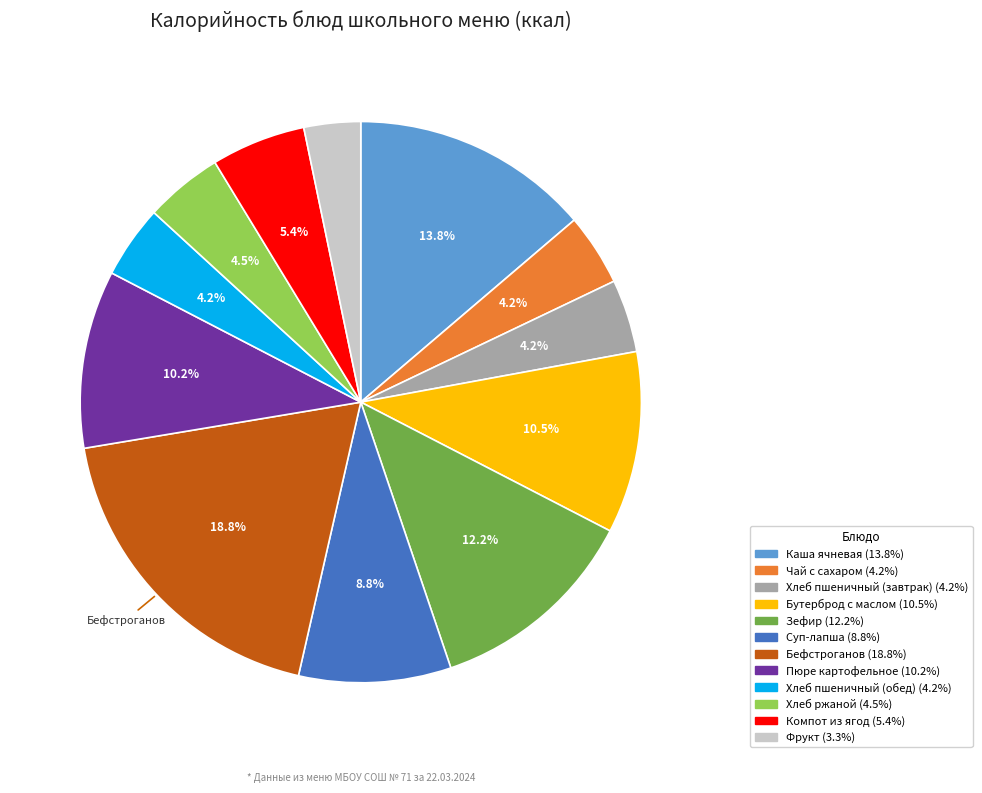

Is there any slice that represents more than half of the pie?

No